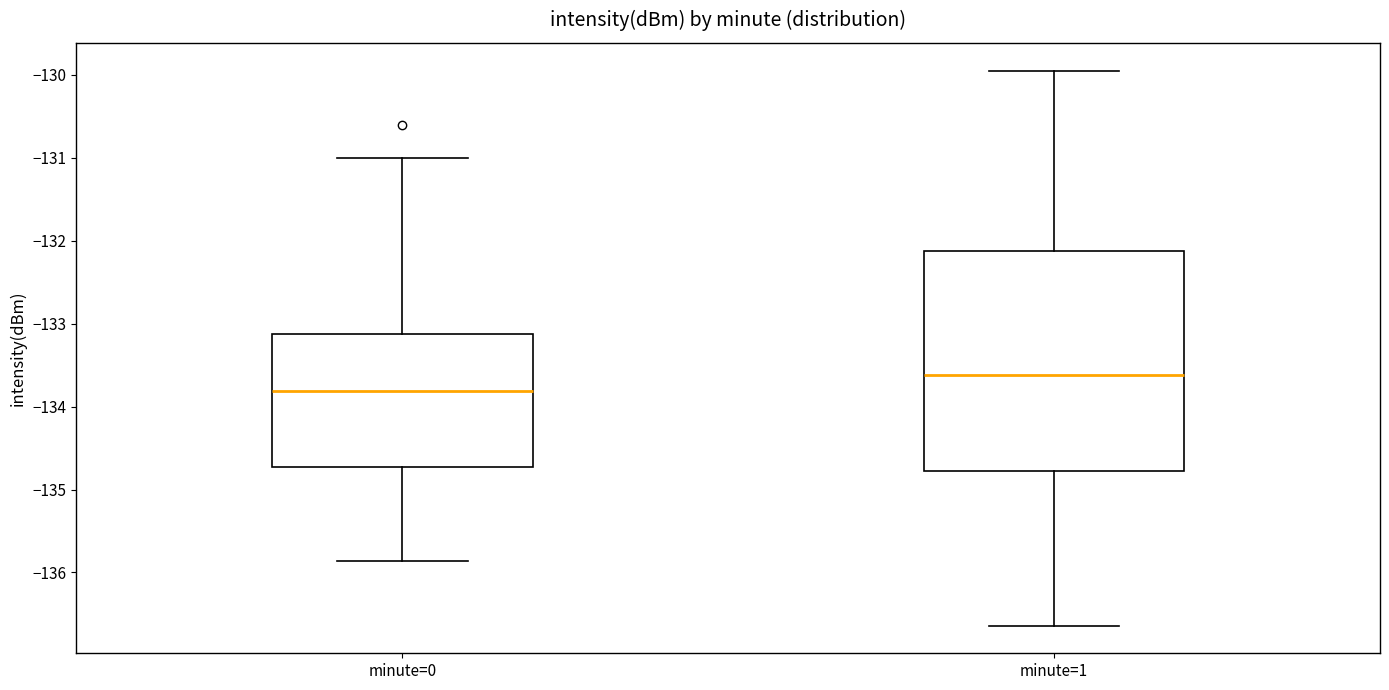

Reading left to right, read every box against the y-axis: the position of its median line, the range the box covers, and the ends of its whiskers. The values are not printed on the chart, so give them approximately, as read against the axis.

minute=0: median -133.8, box -134.7 to -133.1, whiskers -135.9 to -131.0
minute=1: median -133.6, box -134.8 to -132.1, whiskers -136.6 to -129.9